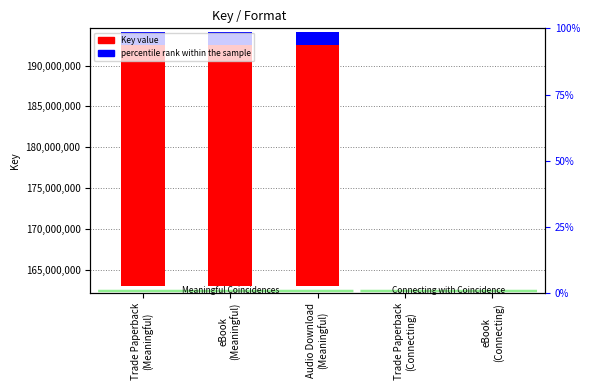

Which series has the largest total across all categories?

Key value